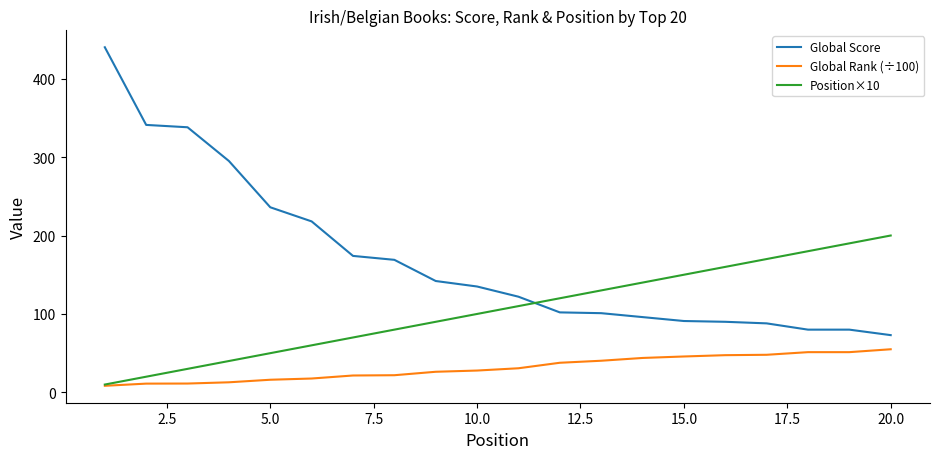

Which series has the widest spread of values?

Global Score